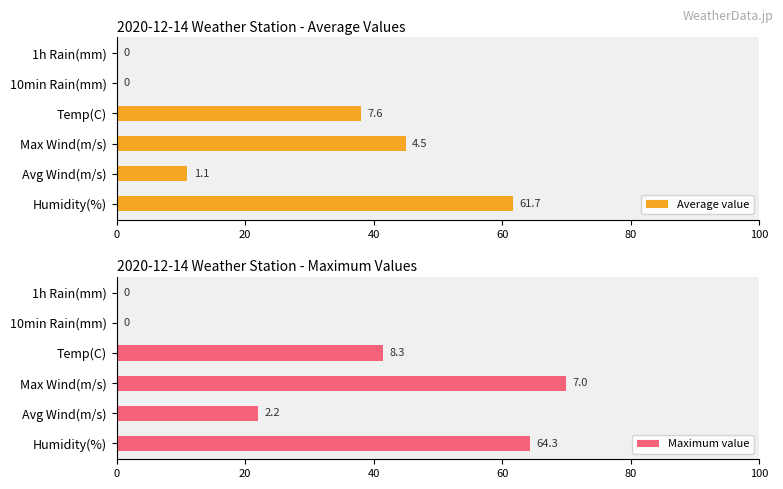

The Maximum value series shows 5.4 at Avg Wind(m/s). True or false?

False